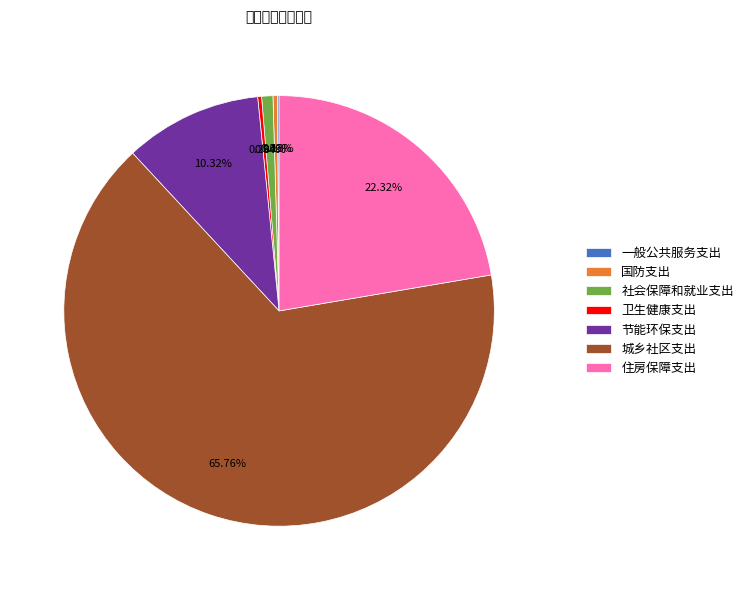

What portion of the pie excludes 卫生健康支出?

99.7%